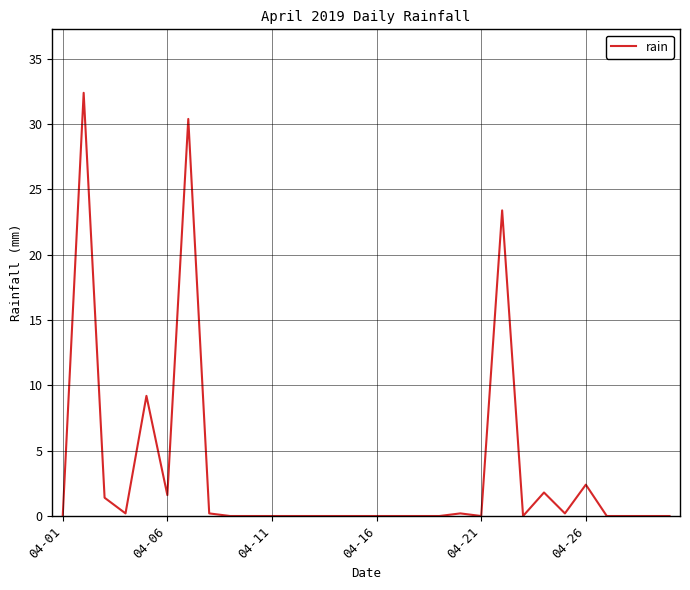

What is the difference between the maximum and minimum values?

32.4